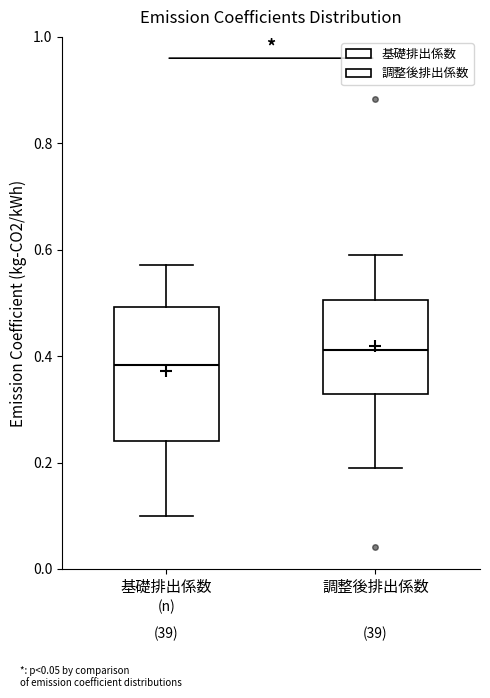

Reading left to right, read every box against the y-axis: the position of its median line, the range the box covers, and the ends of its whiskers. The values are not printed on the chart, so give them approximately, as read against the axis.

基礎排出係数: median 0.38, box 0.24 to 0.50, whiskers 0.10 to 0.58
調整後排出係数: median 0.42, box 0.32 to 0.50, whiskers 0.18 to 0.60